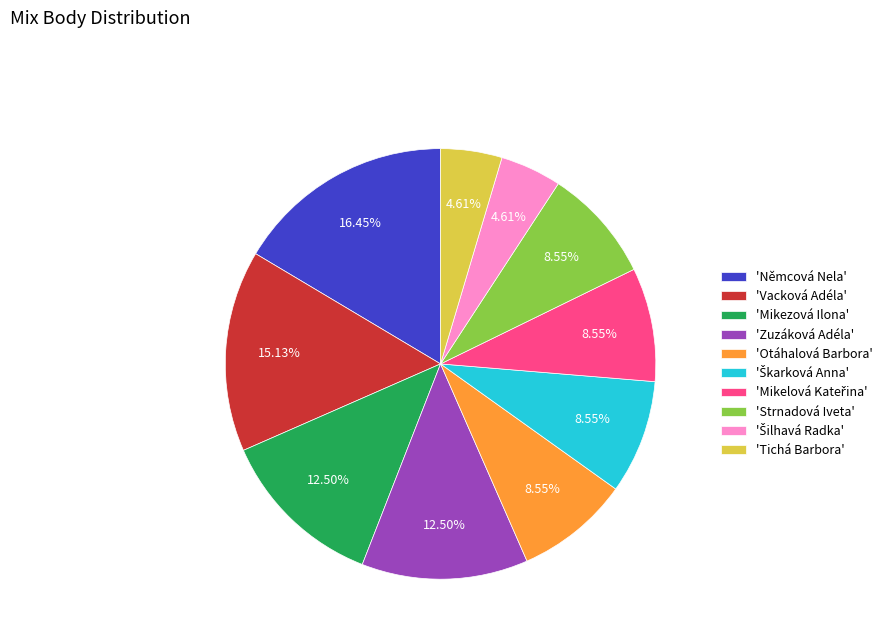

To the nearest percent, what is the average slice percentage?

10%